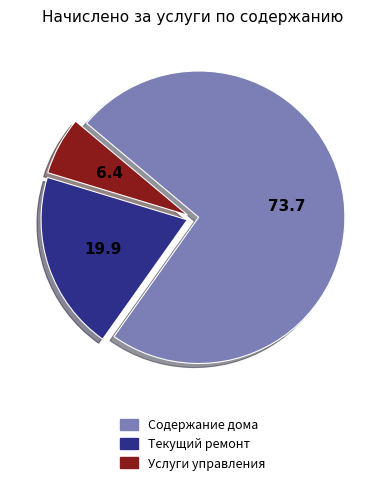

Which has a higher value, Услуги управления or Содержание дома?

Содержание дома